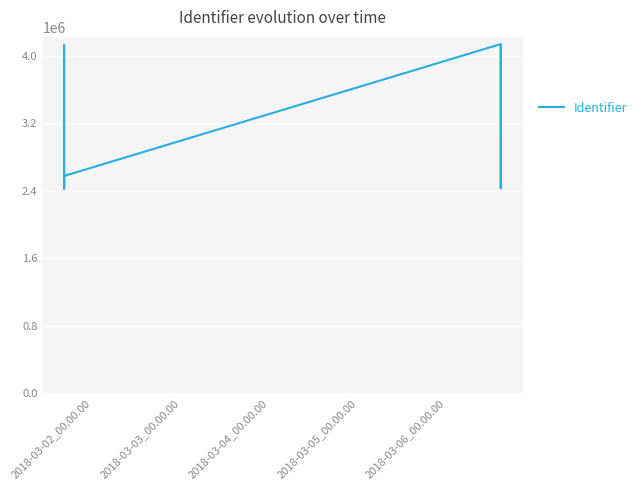

How many points are higher than both their immediate neighbors (excluding endpoints)?

3